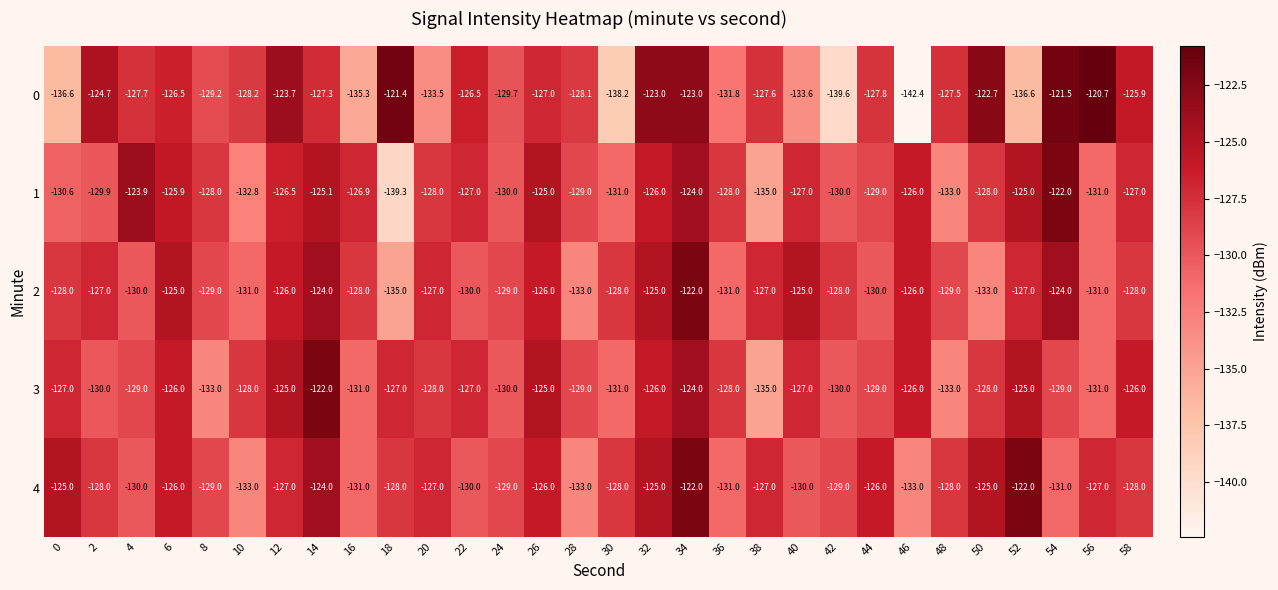

At 54, list the series in order from largest to smallest.

0, 1, 2, 3, 4